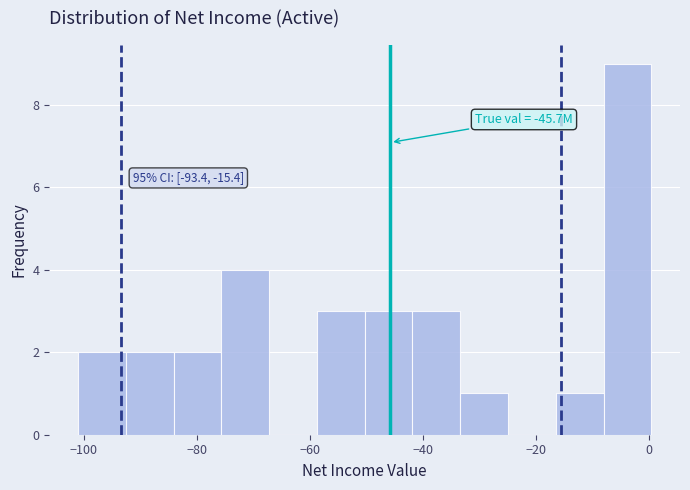

Which range on the x-axis has the tallest bar?

-8 to 0